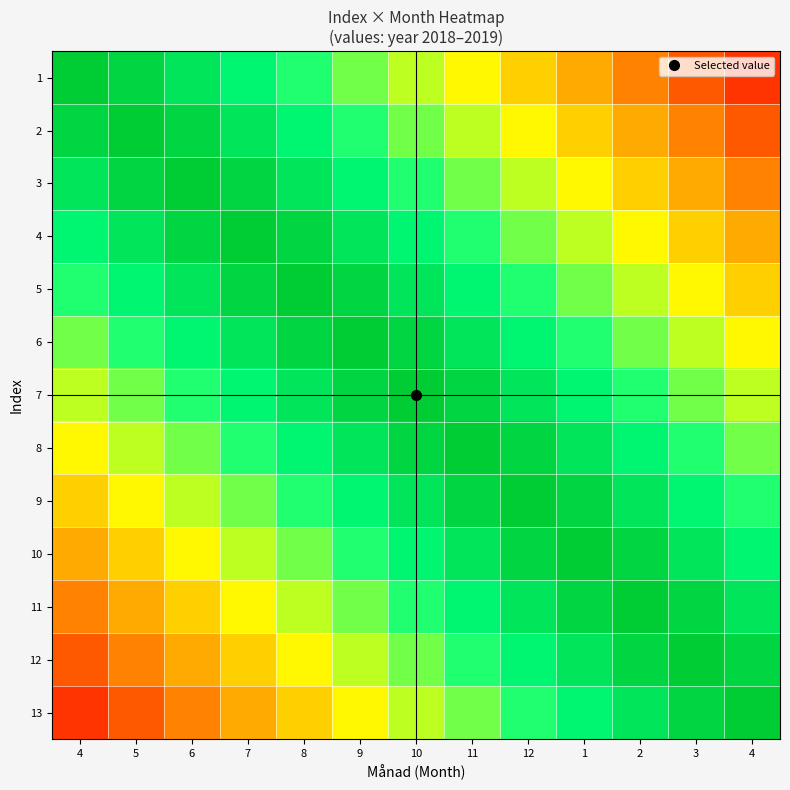

What is the difference between the highest and lowest values at 5?

0.8